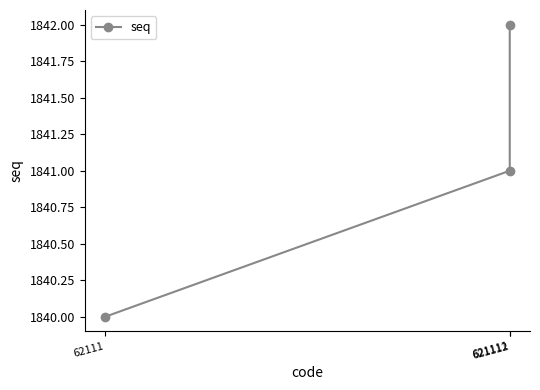

Count the number of categories in the chart.

3